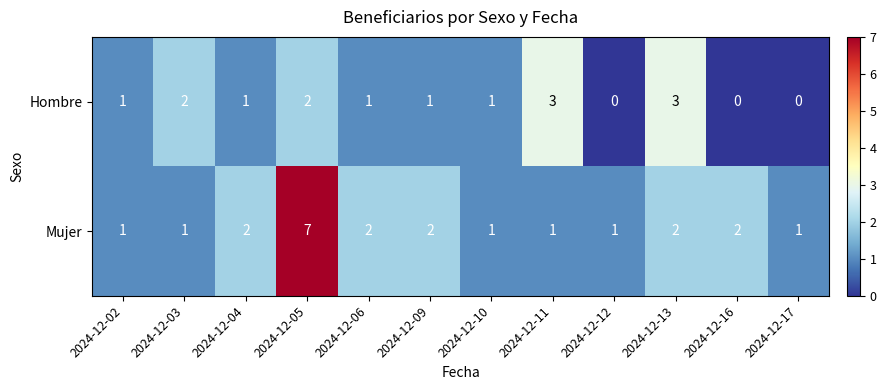

Which label corresponds to the largest value in the chart?

2024-12-05